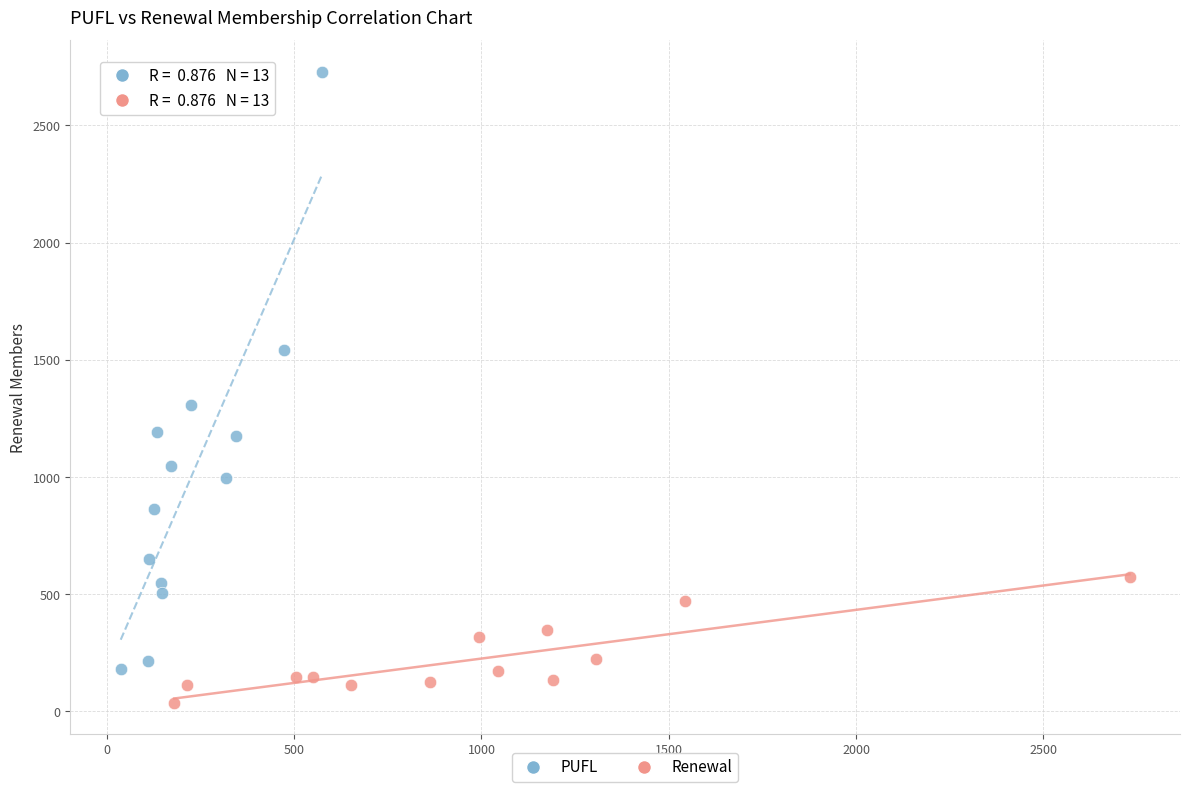

What are all the series names shown in the legend?

PUFL, Renewal